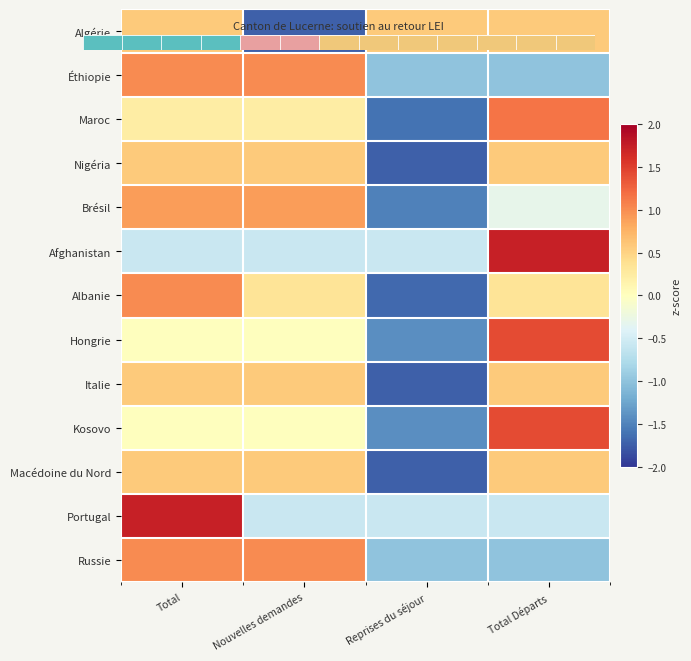

How many values in Afghanistan are below zero?

3